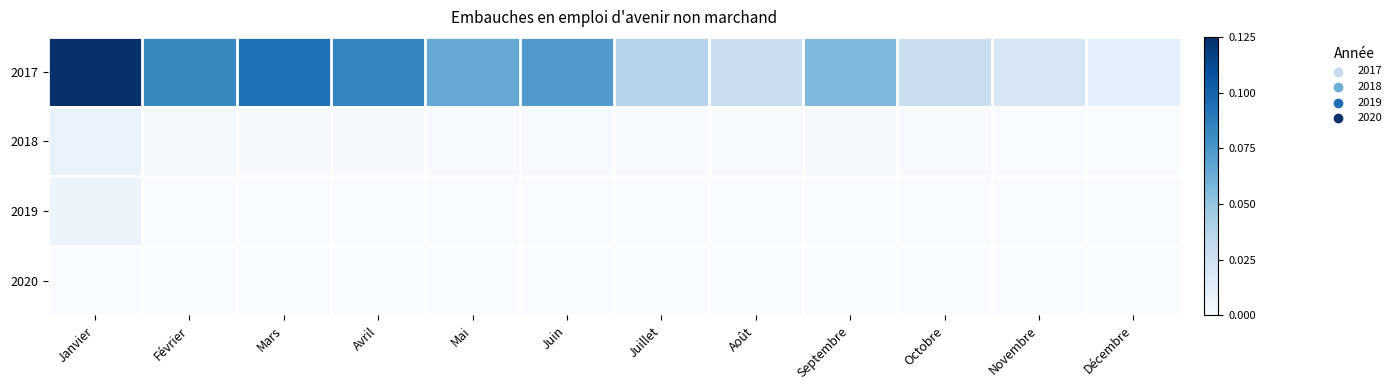

At how many categories does at least one series exceed 2006?

7